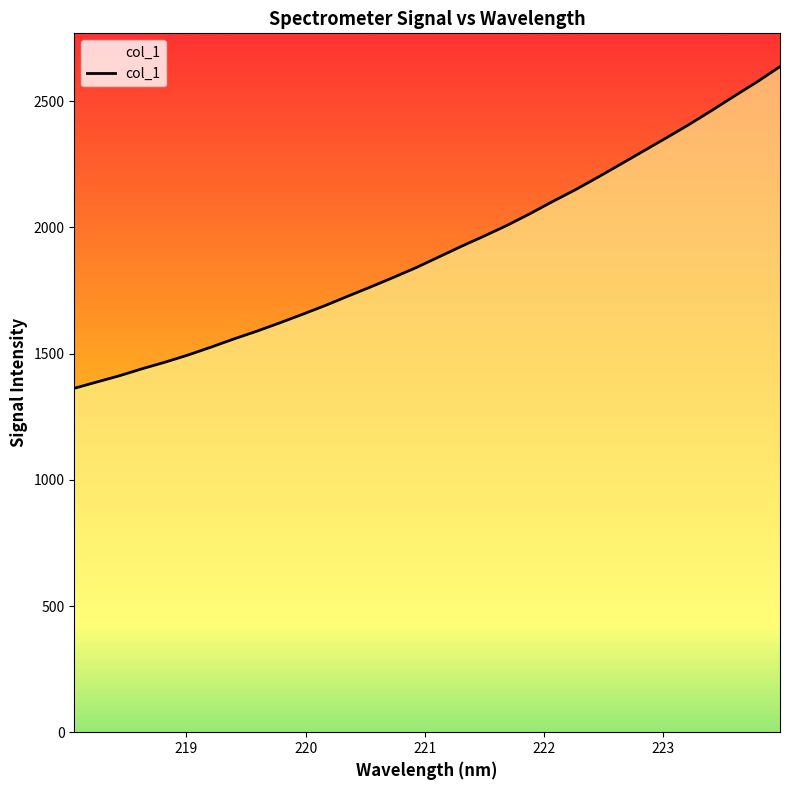

What is the minimum value shown in the chart?

1362.7